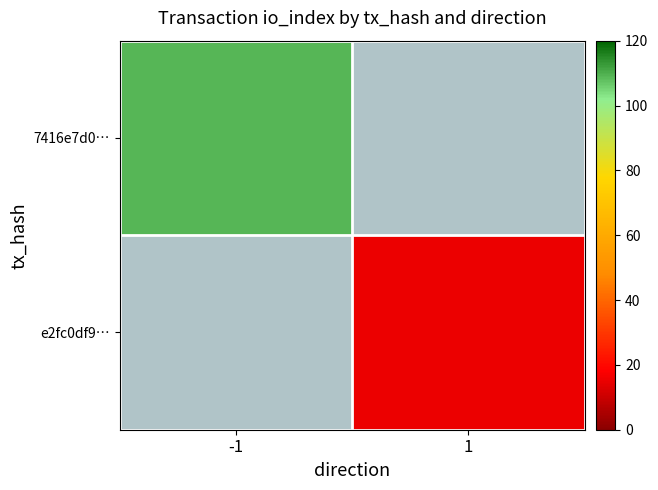

Count the number of data series in this chart.

2